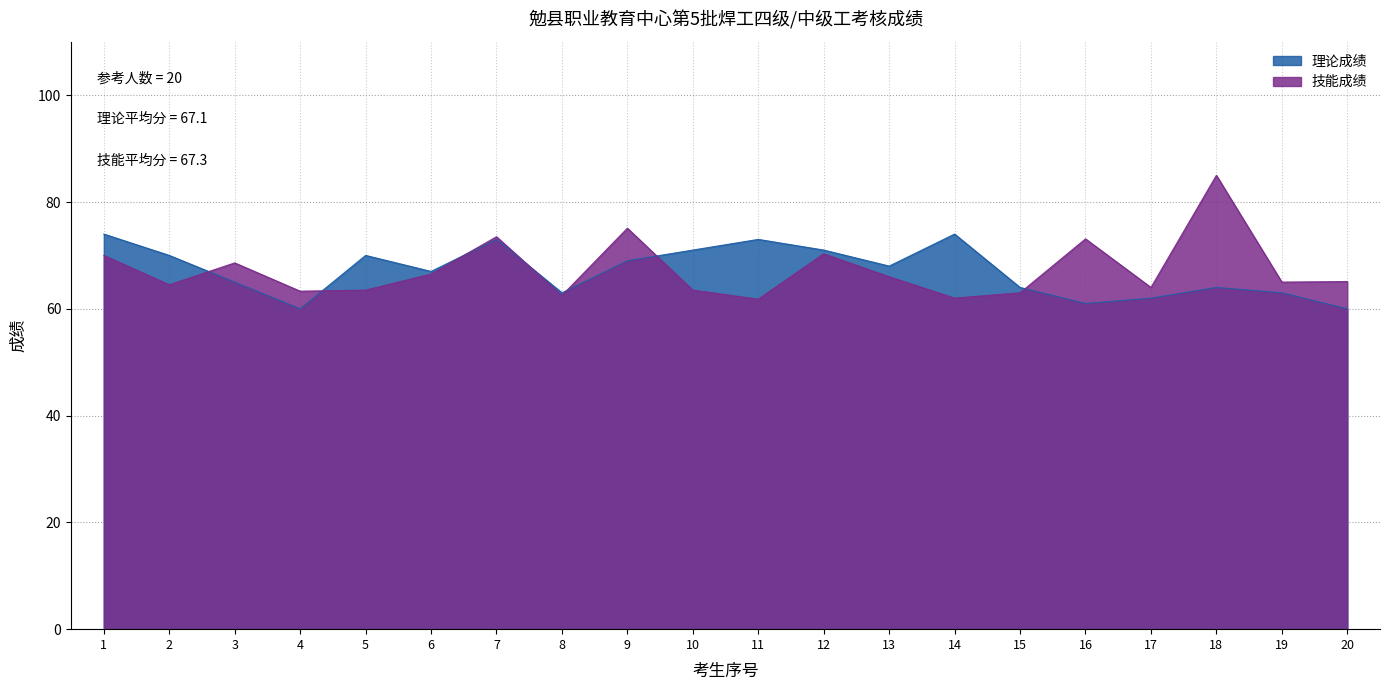

At which category does 技能成绩 reach its first local valley?

2